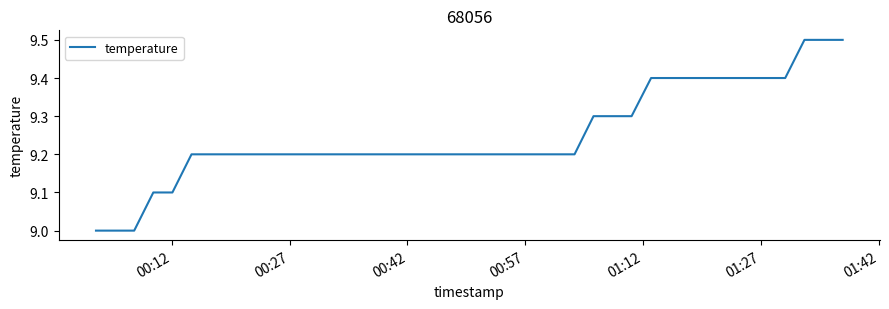

What is the difference between the maximum and minimum values?

0.5